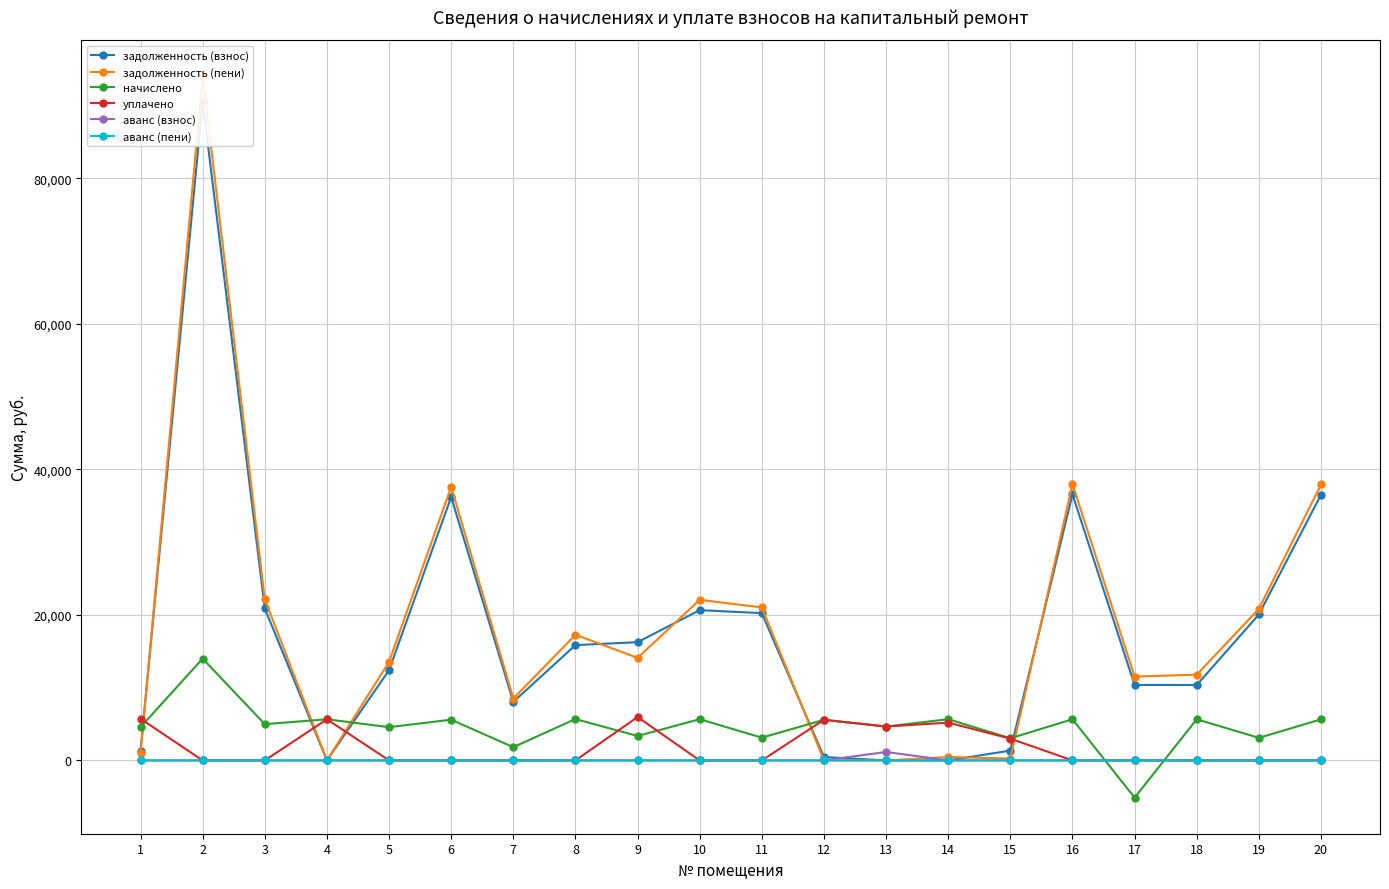

Which series changed the most between 12 and 18?

задолженность (пени)